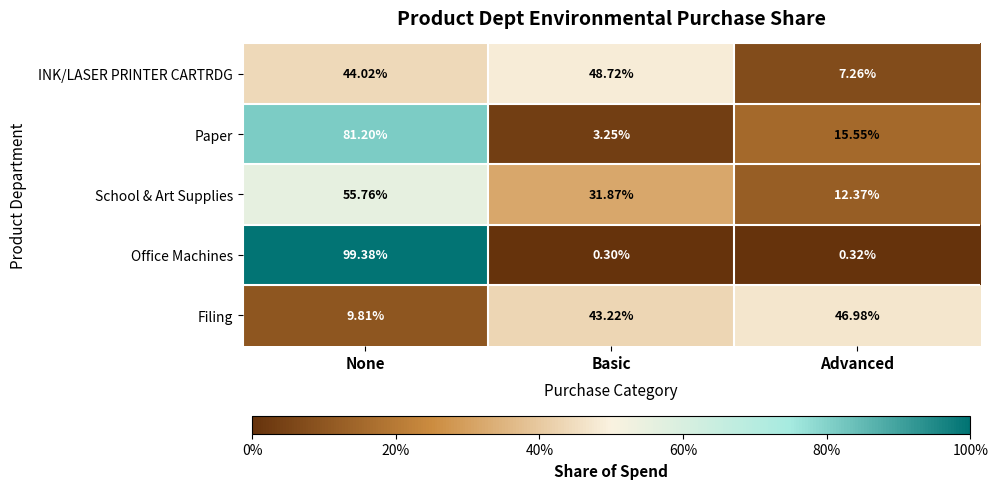

Is the value of Filing at None greater than the value of School & Art Supplies at Basic?

No